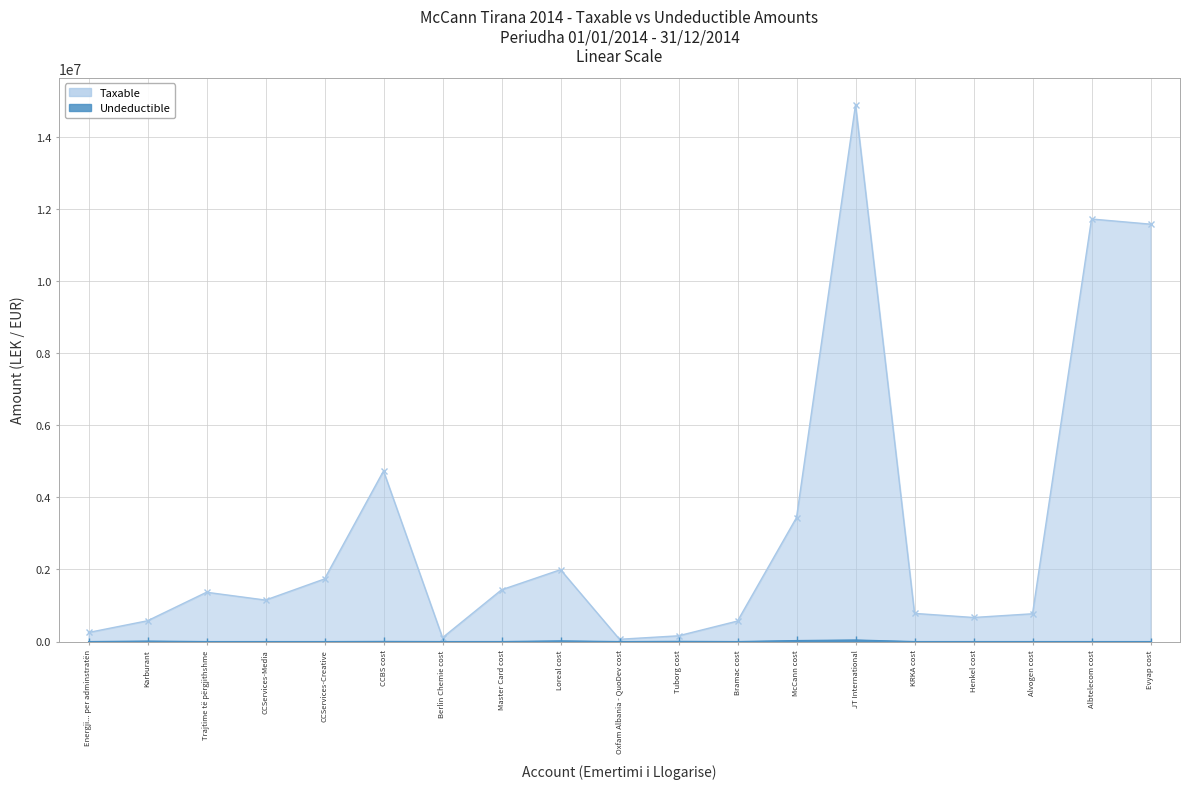

What is the total value across all series at CCServices-Media?

1149043.7